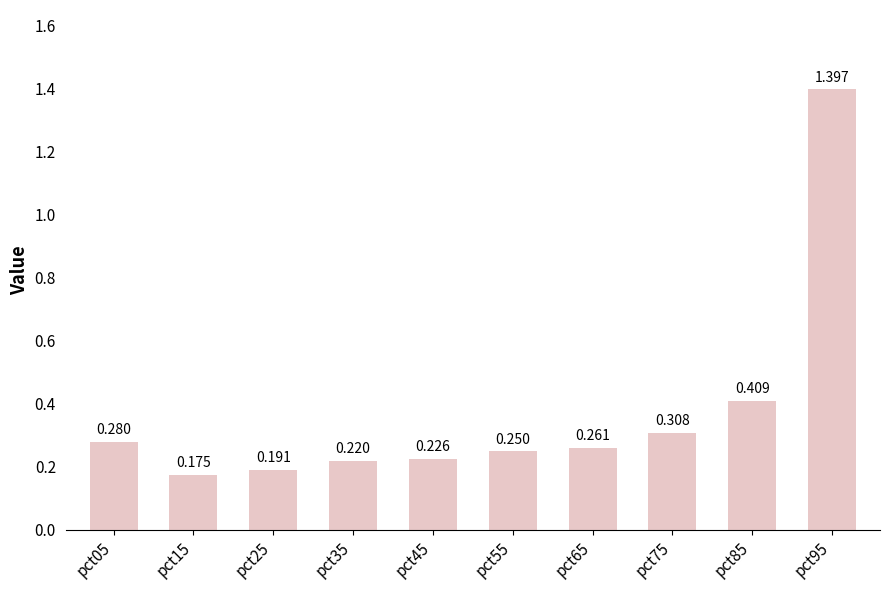

Reading right to left, extract all data points from this chart.

1.4	0.4	0.3	0.3	0.2	0.2	0.2	0.2	0.2	0.3